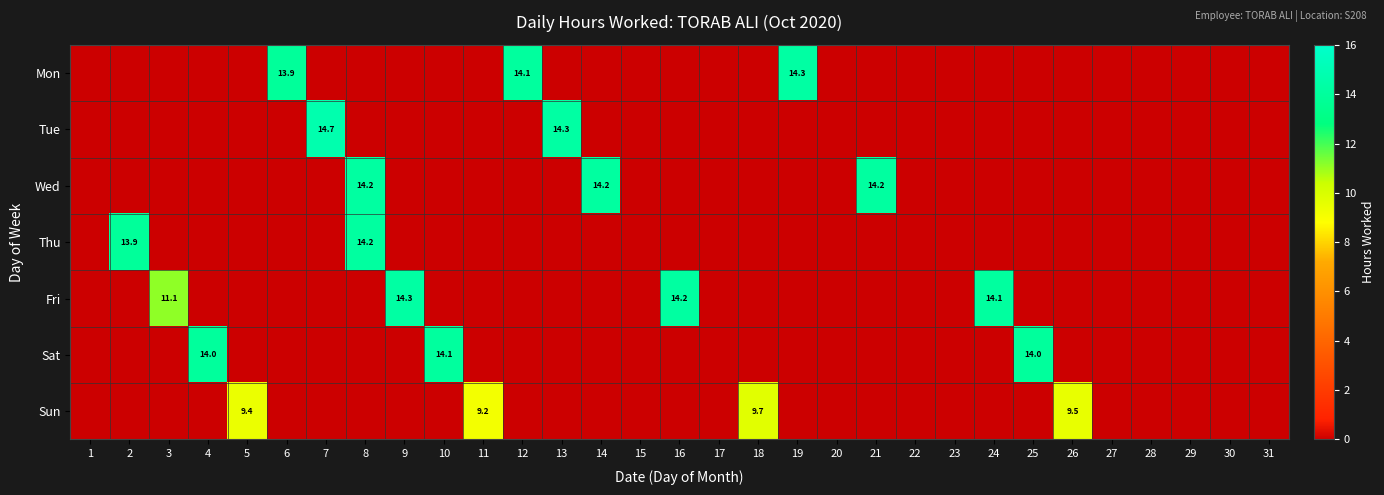

What is the maximum value for Tue?

14.7